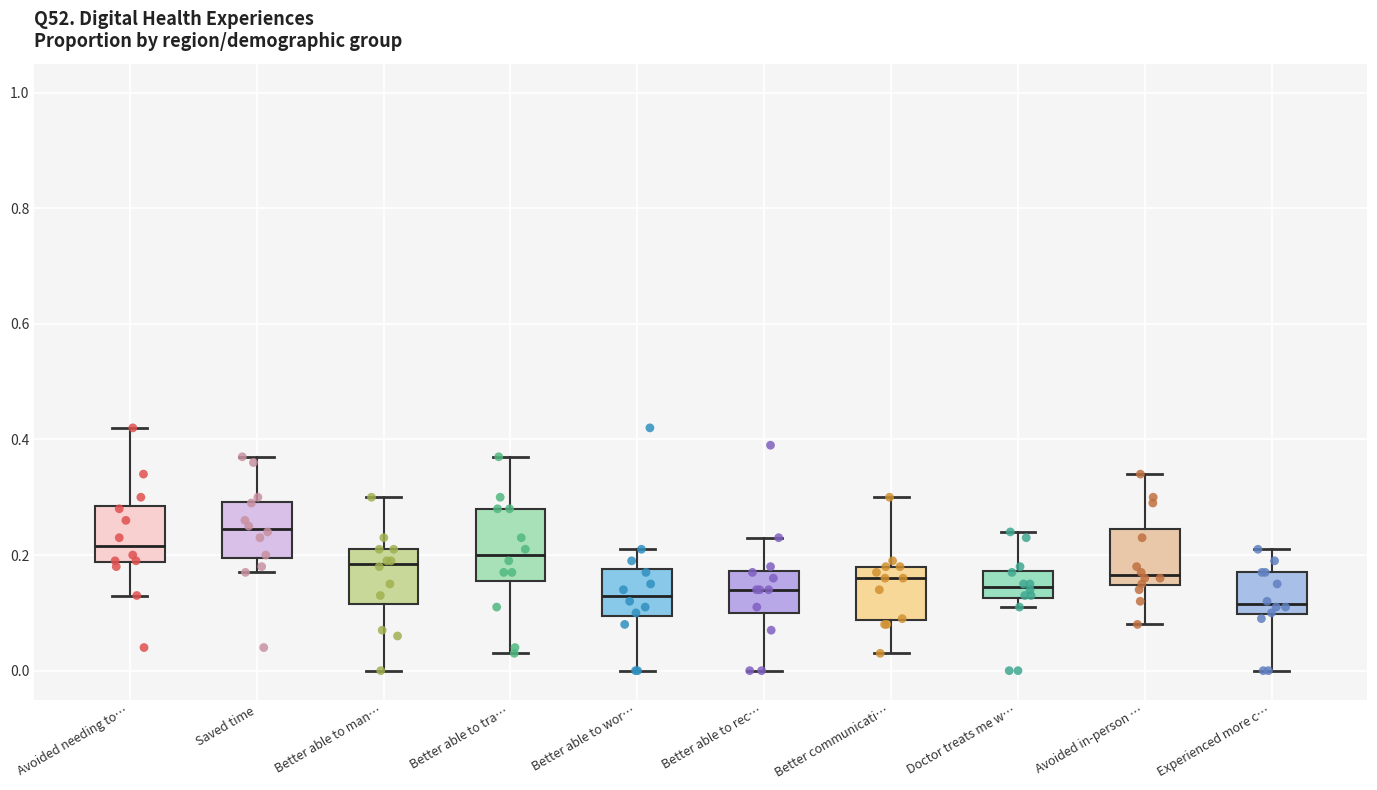

Where is the lower edge of the box for Avoided needing to… on the y-axis? The values are not printed on the chart, so give them approximately, as read against the axis.

0.18